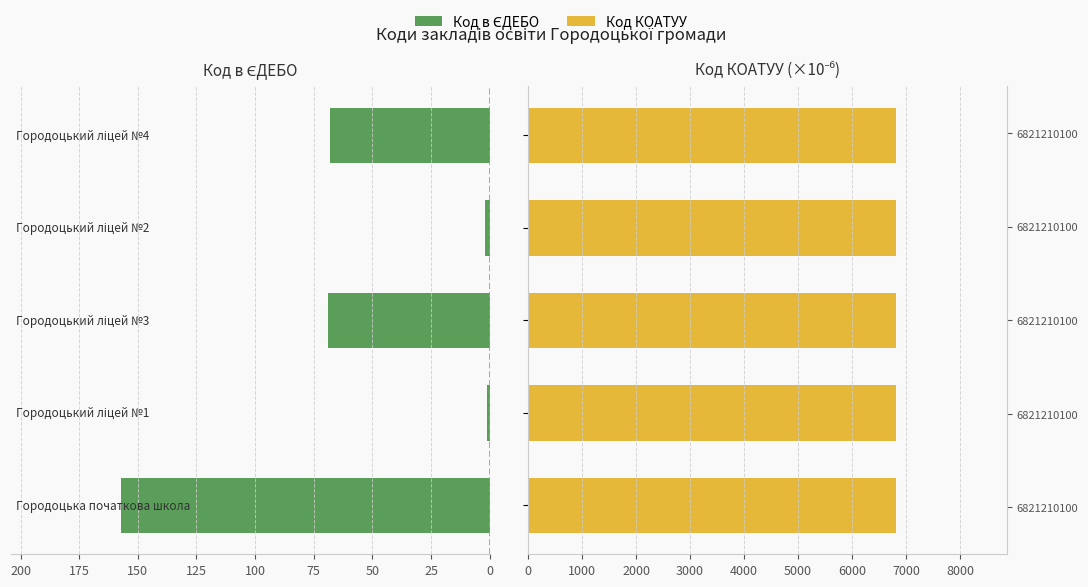

What is the highest value of the Код в ЄДЕБО series?

157.0